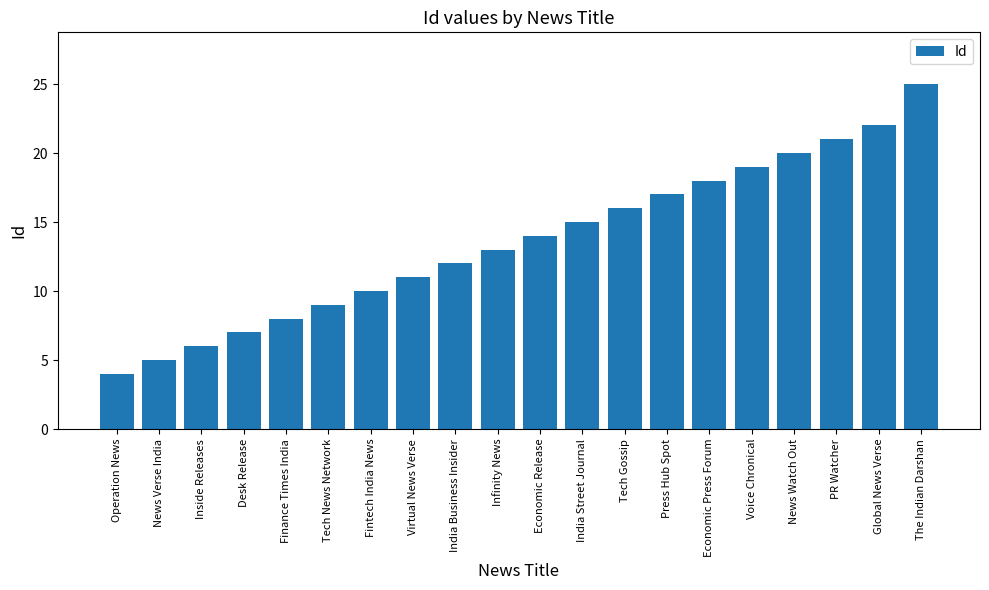

What is the difference between the maximum and minimum values?

21